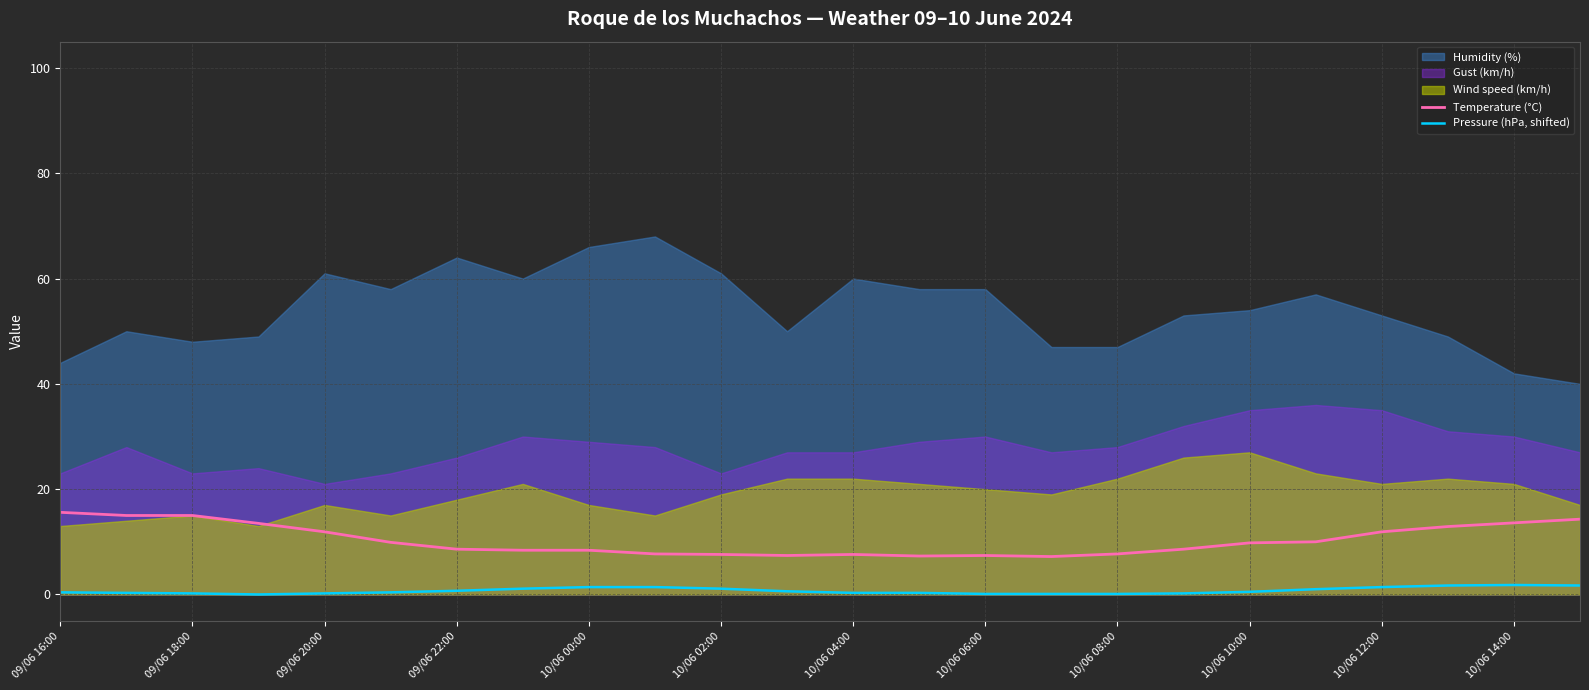

True or false: Temperature (°C) and Pressure (hPa, shifted) intersect in this chart.

False